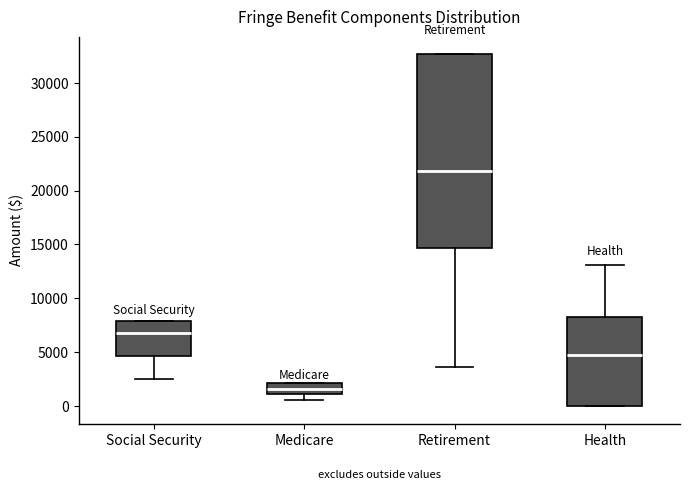

Which box has the lowest median line?

Medicare